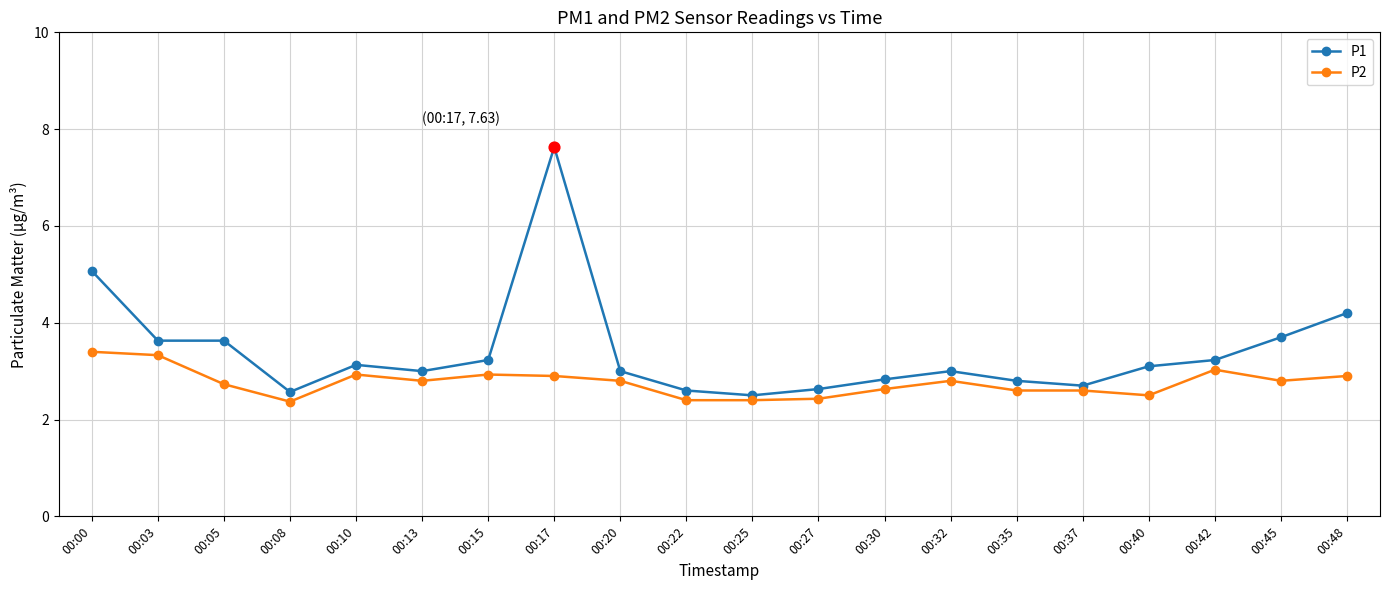

What is the total value across all series at 00:03?

7.0